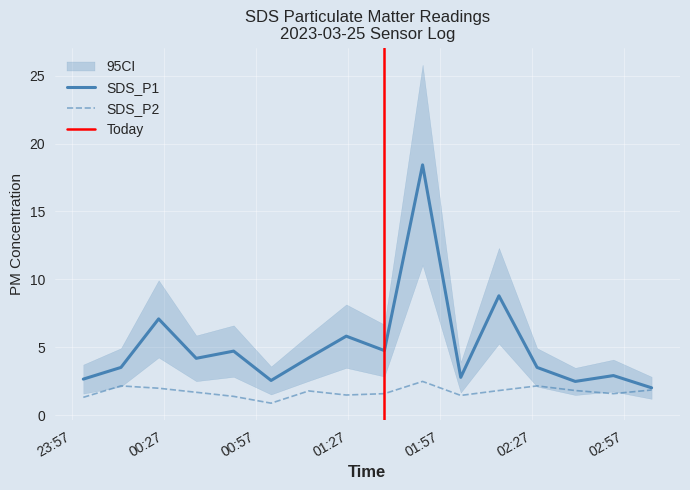

Reading left to right, what are all the values shown in this chart?

SDS_P1: 2.7	3.5	7.1	4.2	4.7	2.6	4.2	5.8	4.8	18.4	2.8	8.8	3.5	2.5	2.9	2.0
SDS_P2: 1.3	2.2	2.0	1.7	1.4	0.9	1.8	1.5	1.6	2.5	1.5	1.8	2.2	1.8	1.6	1.9